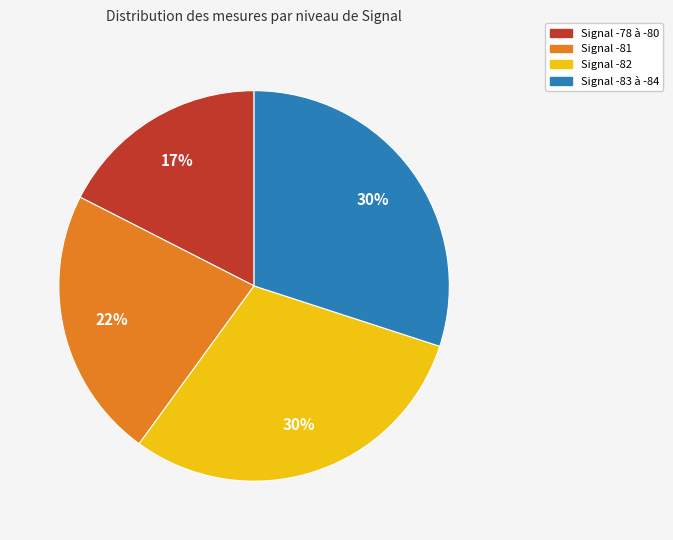

Is there a majority slice in this chart?

No